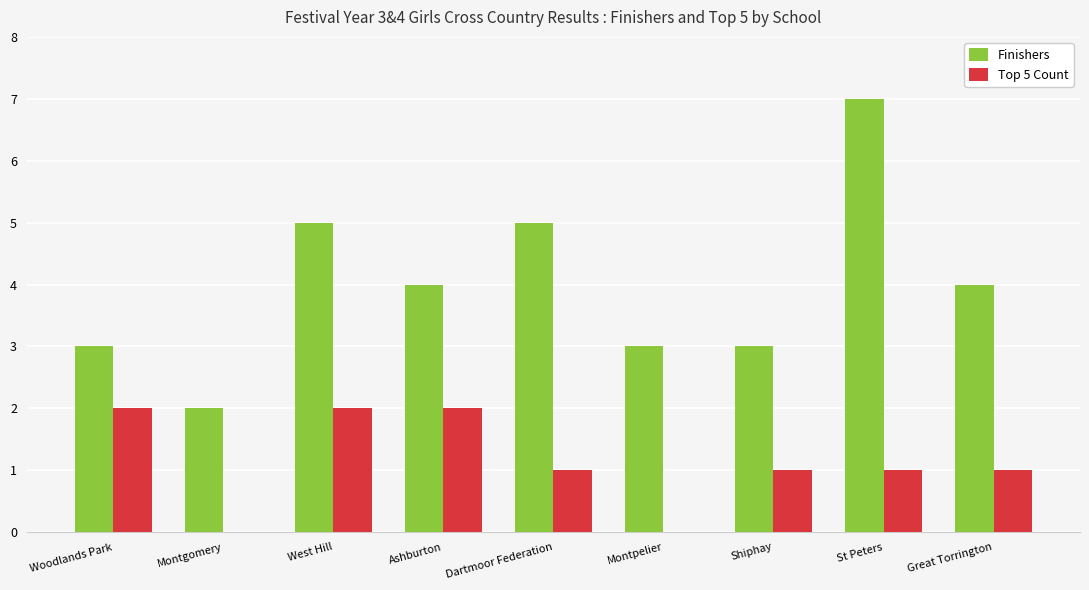

True or false: Finishers has a value of 2 at Montgomery.

True